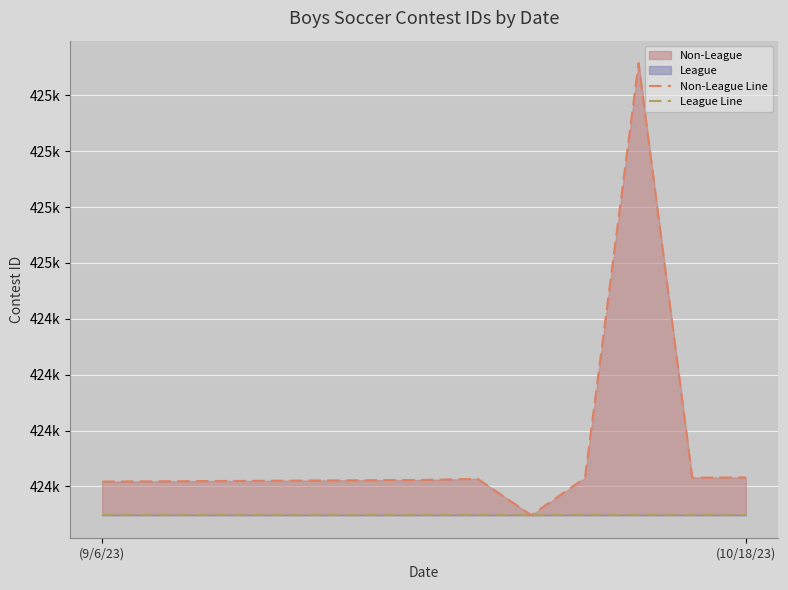

At (9/6/23), list the series in order from smallest to largest.

League Line, Non-League Line